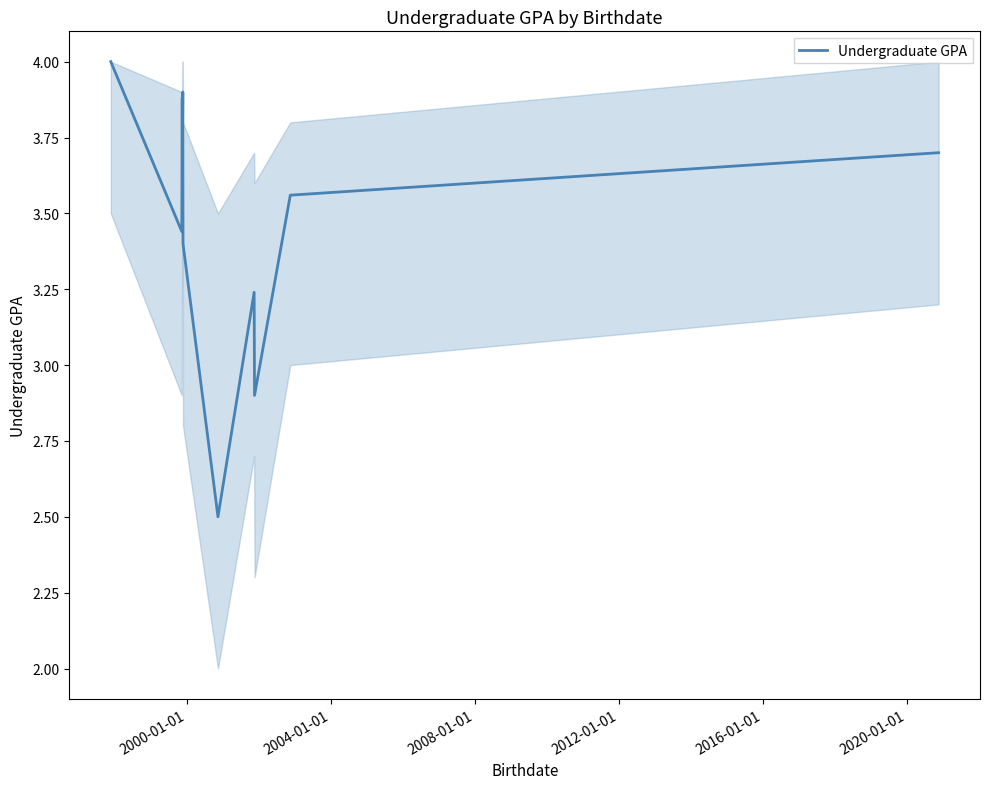

What is the minimum value shown in the chart?

2.5